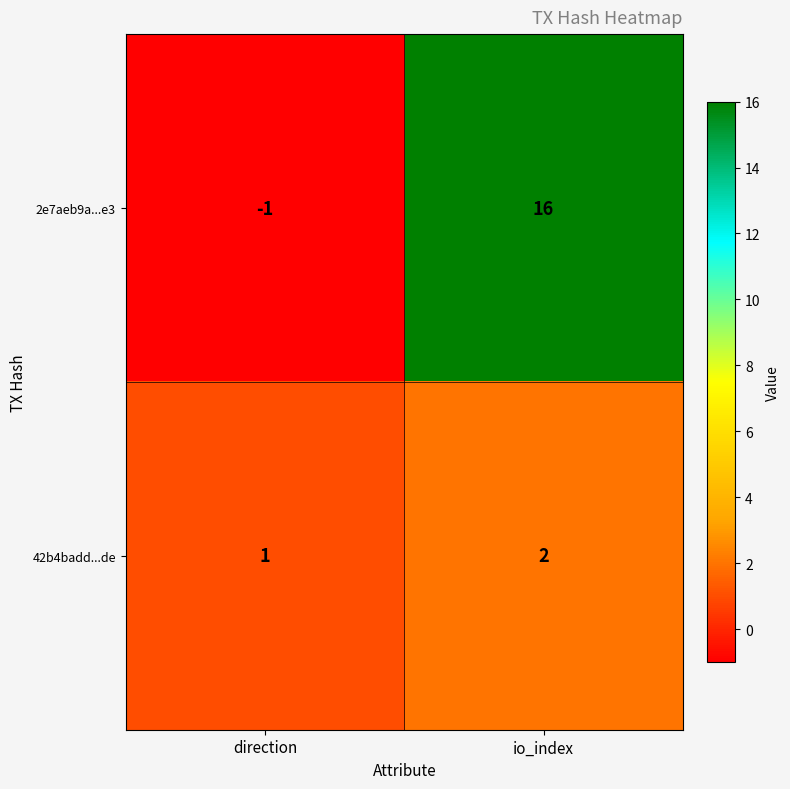

List the series in order of their peak value, highest first.

2e7aeb9a...e3, 42b4badd...de